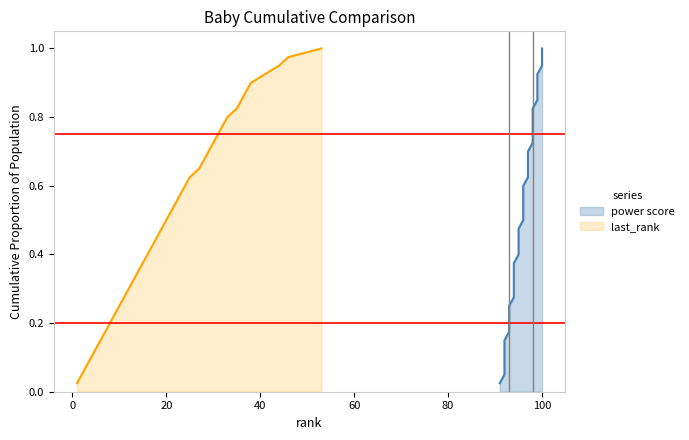

What is the sum of the values at 18 and 17?

0.9